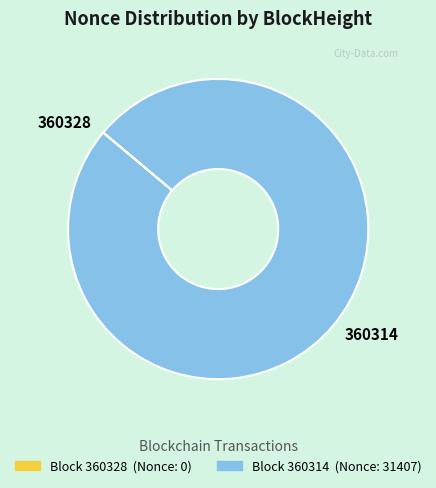

Is it true that 360314 is 85% of the pie?

False